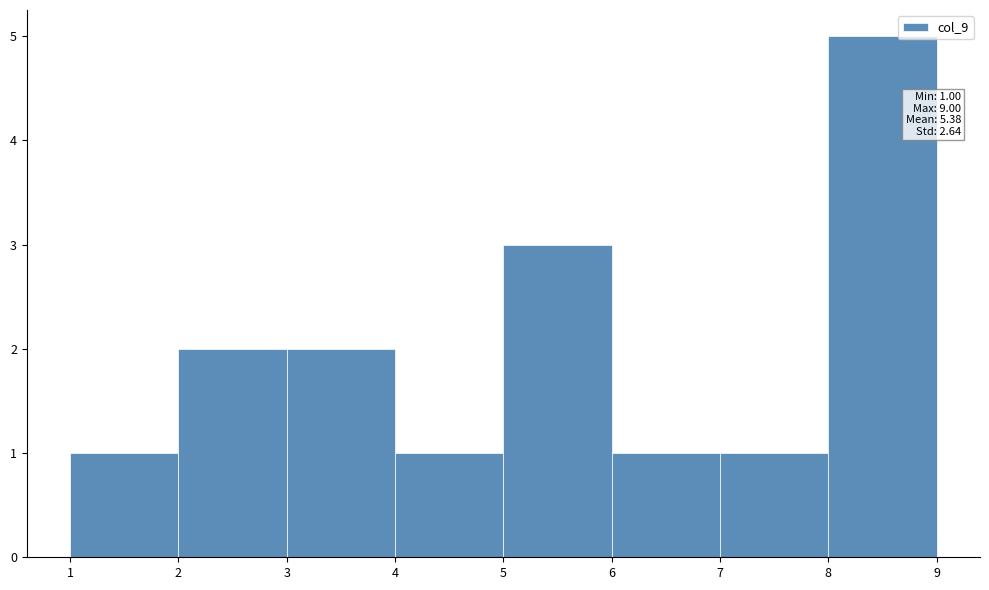

Which range on the x-axis has the tallest bar?

8 to 9